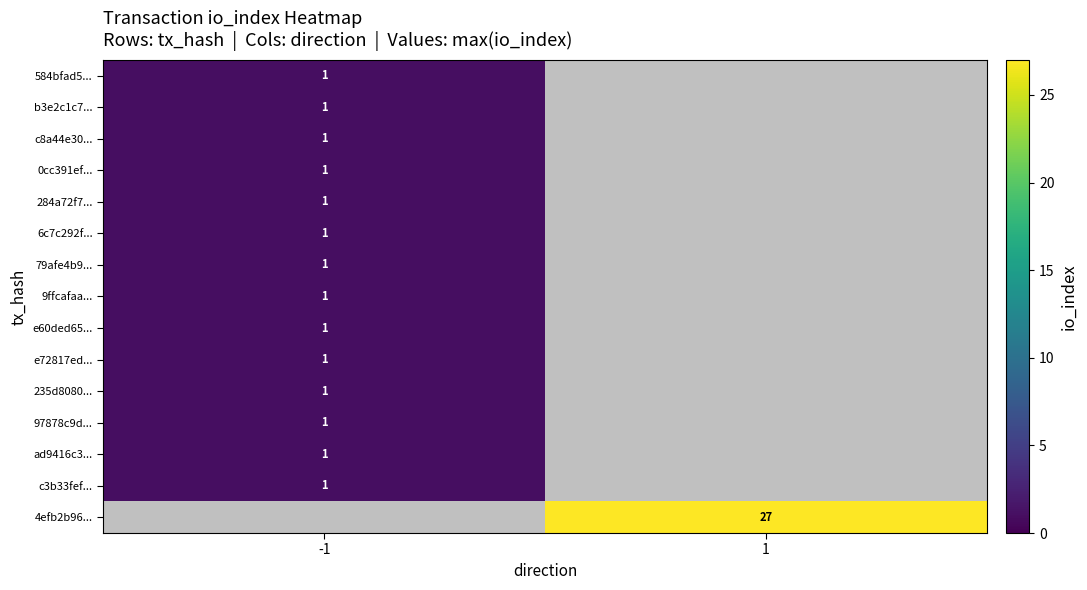

Is it true that 9ffcafaa... equals 1 at -1?

True